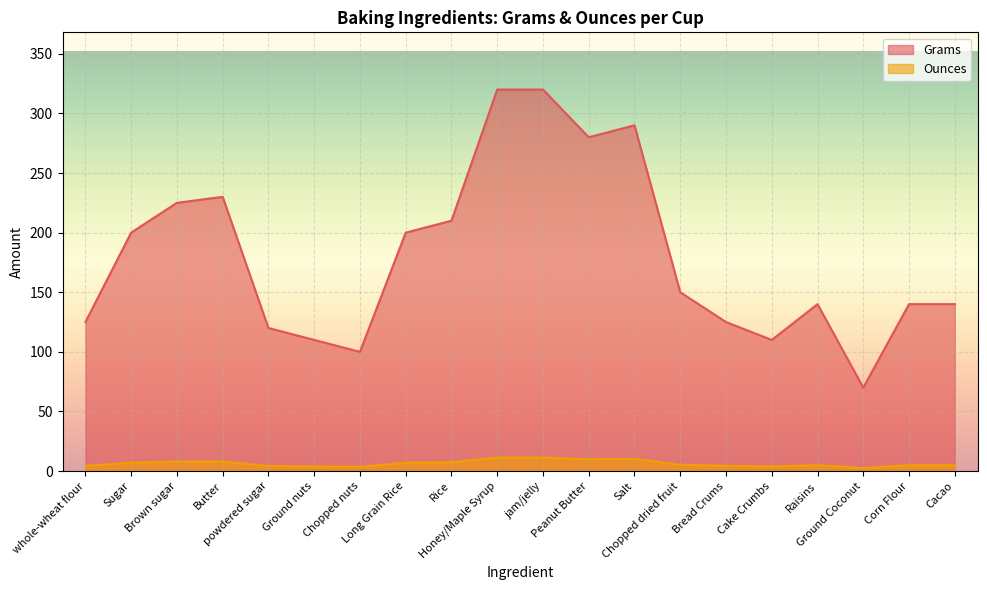

At which category does the chart reach its minimum across all series?

Ground Coconut